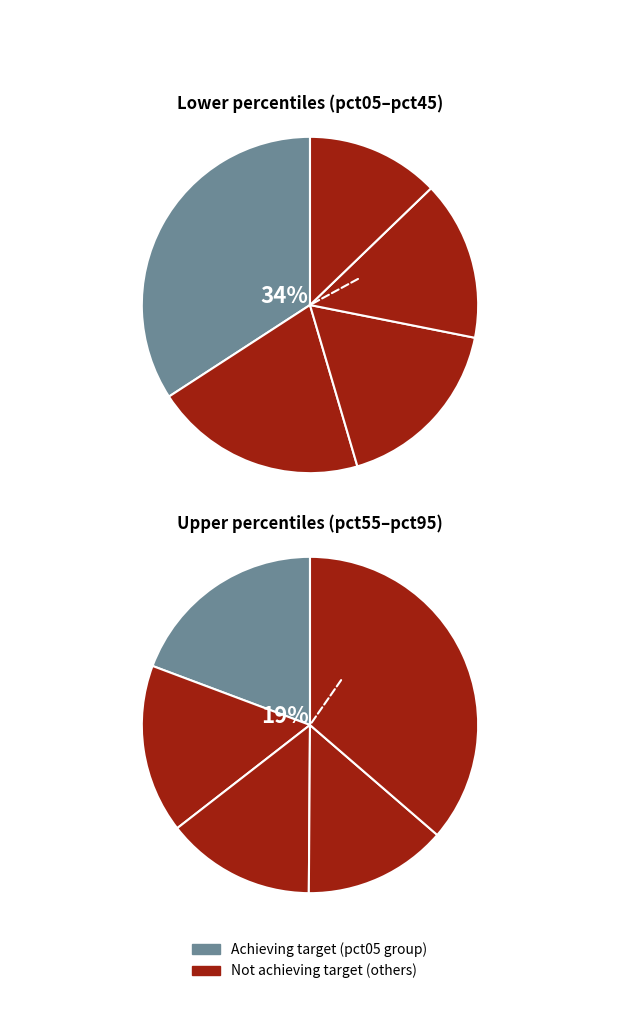

To the nearest percent, what is the difference between the pct75 and pct15 slice percentages?

8%